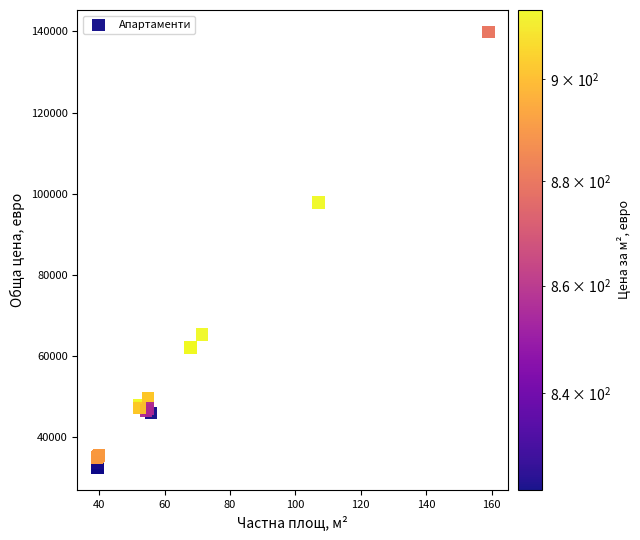

What Y value in the scatter plot is closest to 86175?

97808.0